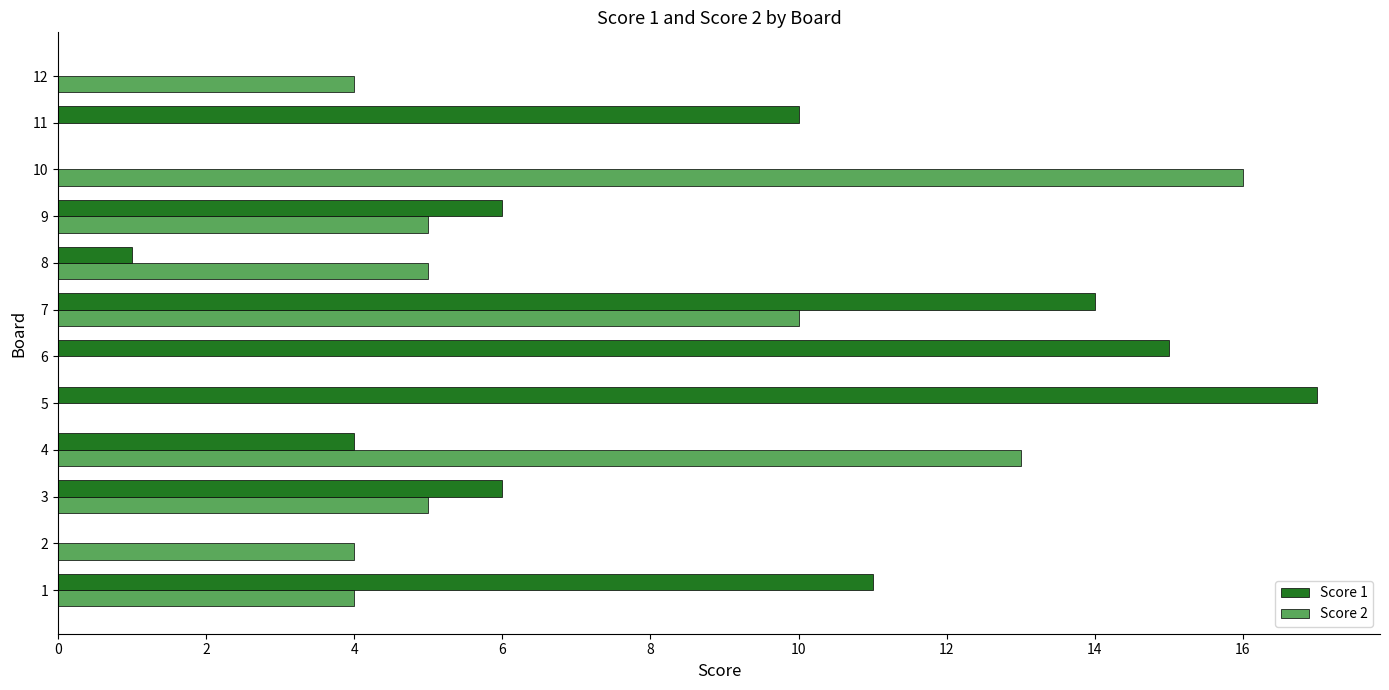

At which category is the sum across all series the highest?

7